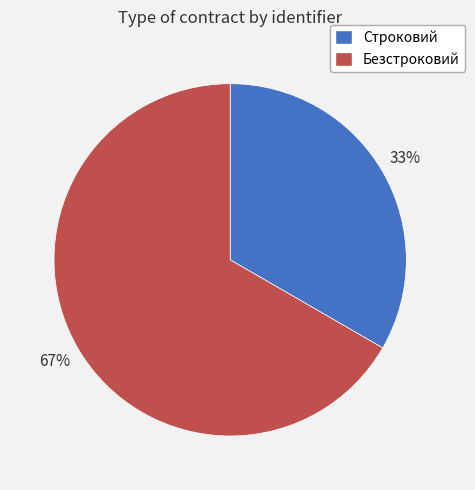

What is the ratio of the value at Строковий to the value at Безстроковий?

0.5